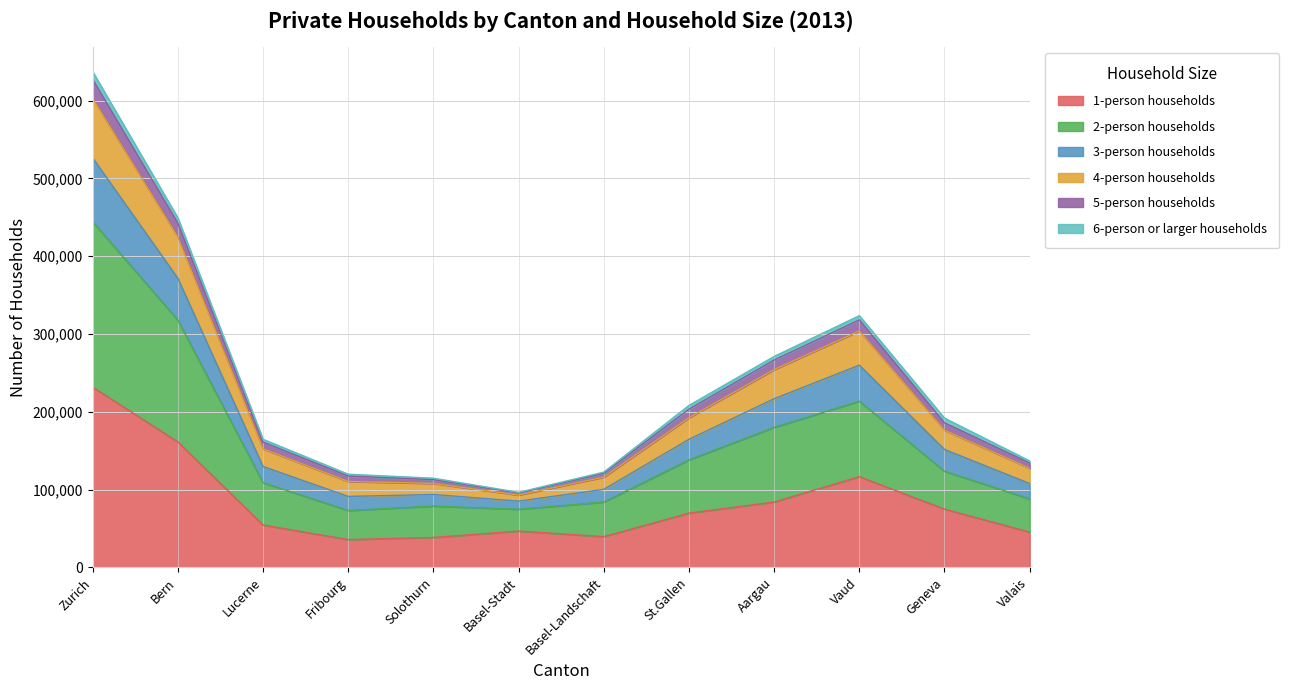

At which category is the sum across all series the highest?

Zurich